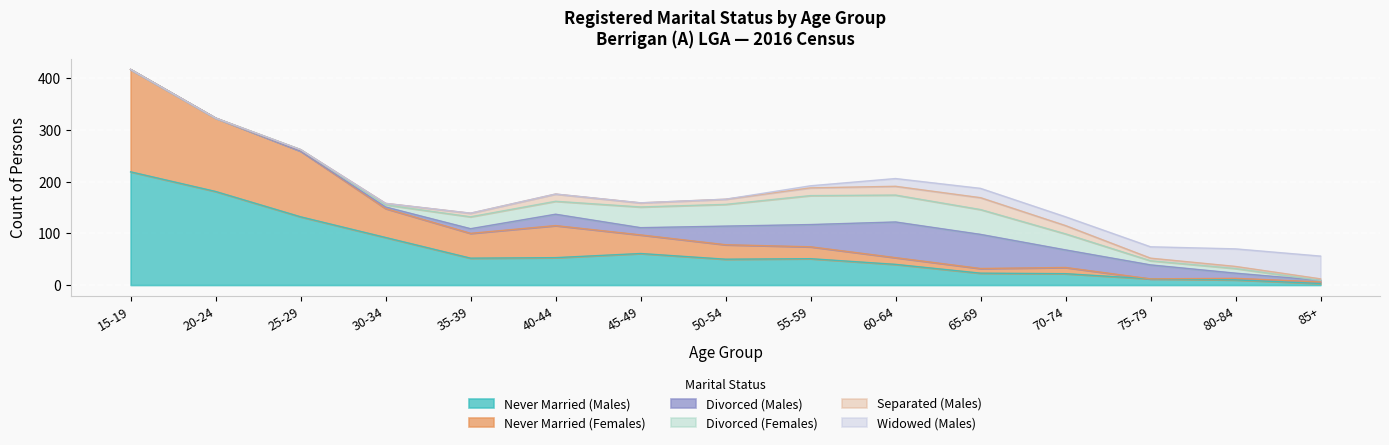

Which category has the highest value in the Never Married (Males) series?

15-19